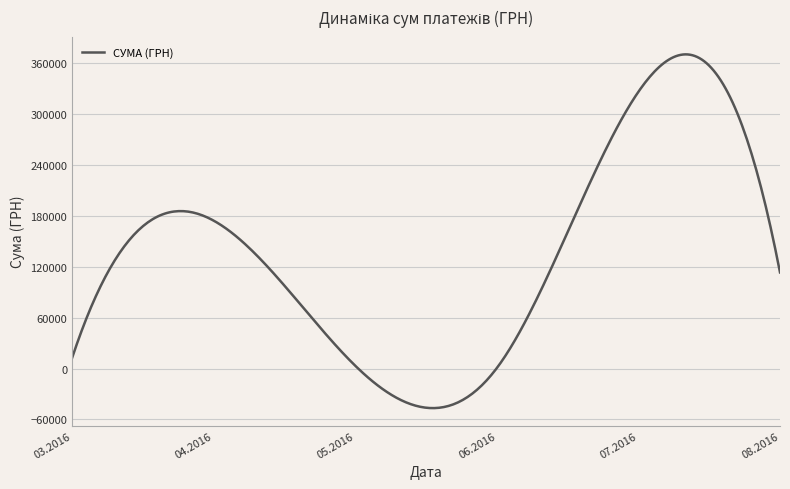

What is the greatest value displayed?

370676.6